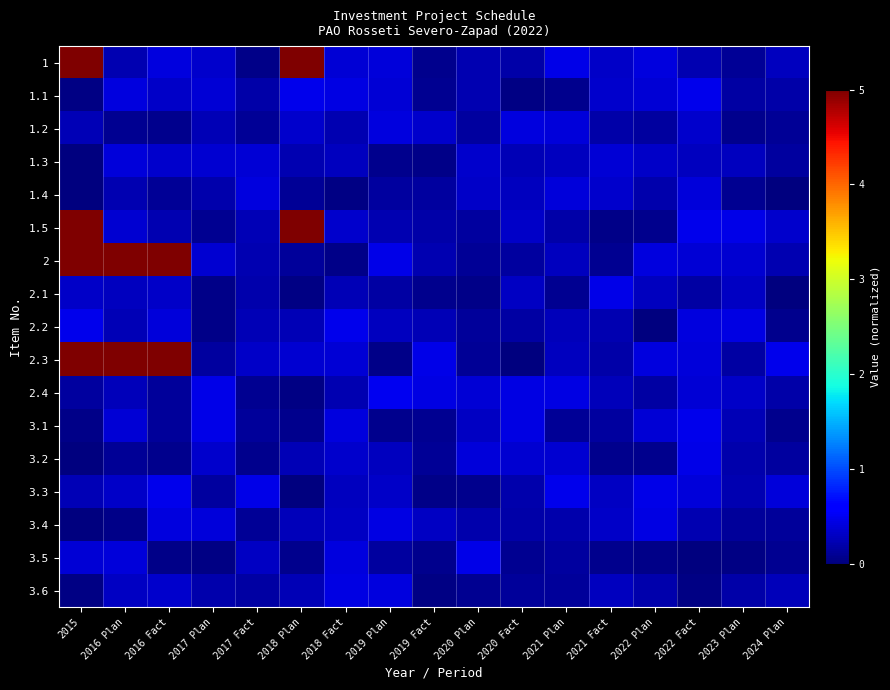

Which label corresponds to the largest value in the chart?

2018 Plan